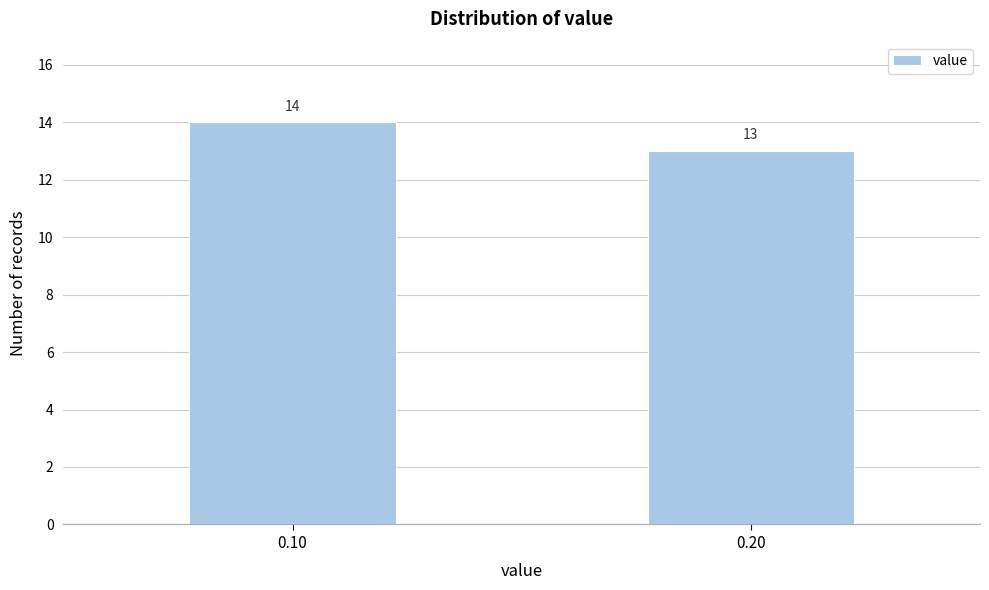

Reading left to right, what are all the values shown in this chart?

0.10=14	0.20=13